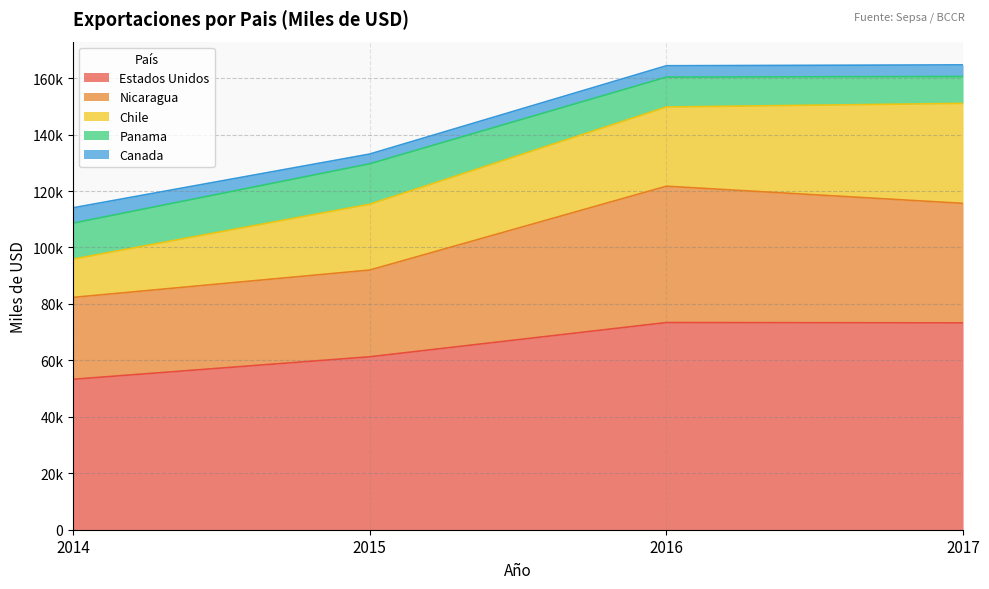

Reading left to right, list all the values displayed in this chart.

Estados Unidos: 53305	61274	73402	73282
Nicaragua: 29016	30734	48316	42353
Chile: 13573	23328	28060	35426
Panama: 12738	14325	10593	9528
Canada: 5440	3450	4024	4119